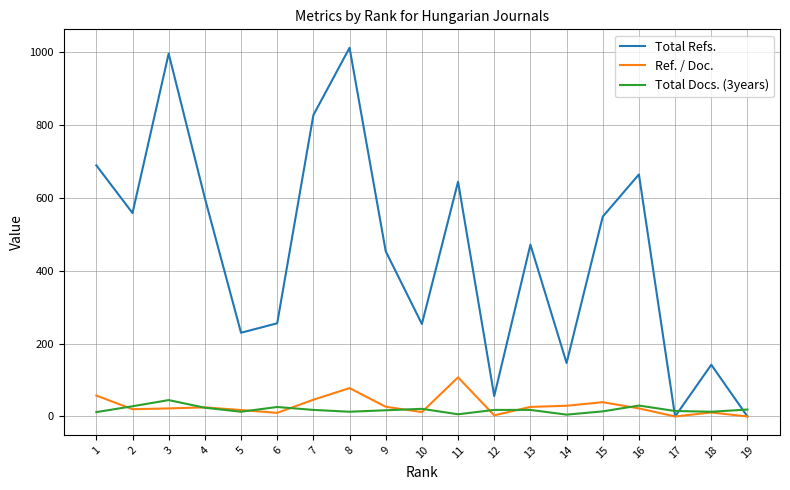

At how many categories does at least one series exceed 847?

2